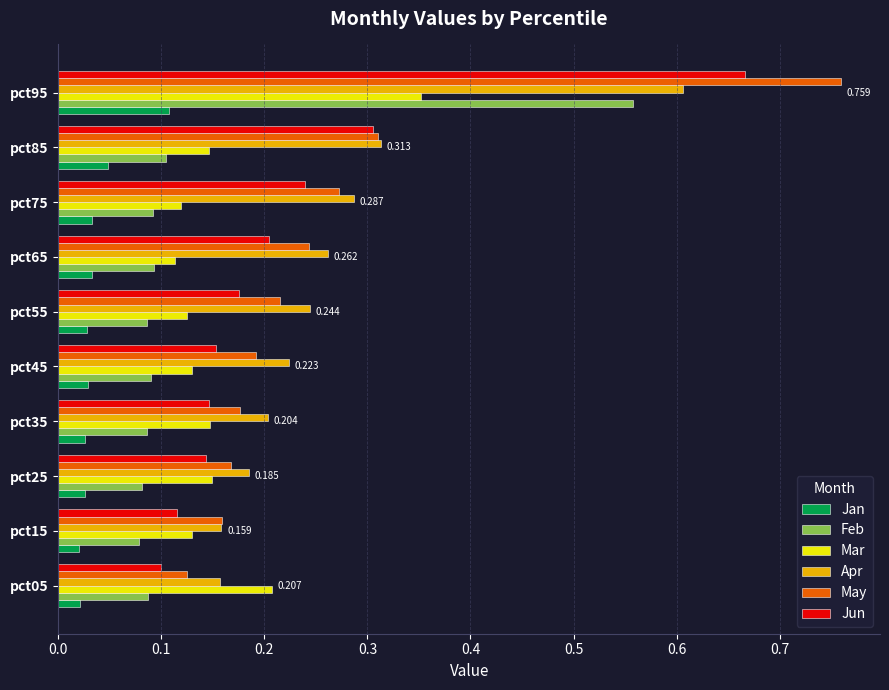

Which series has the largest range (max minus min)?

May